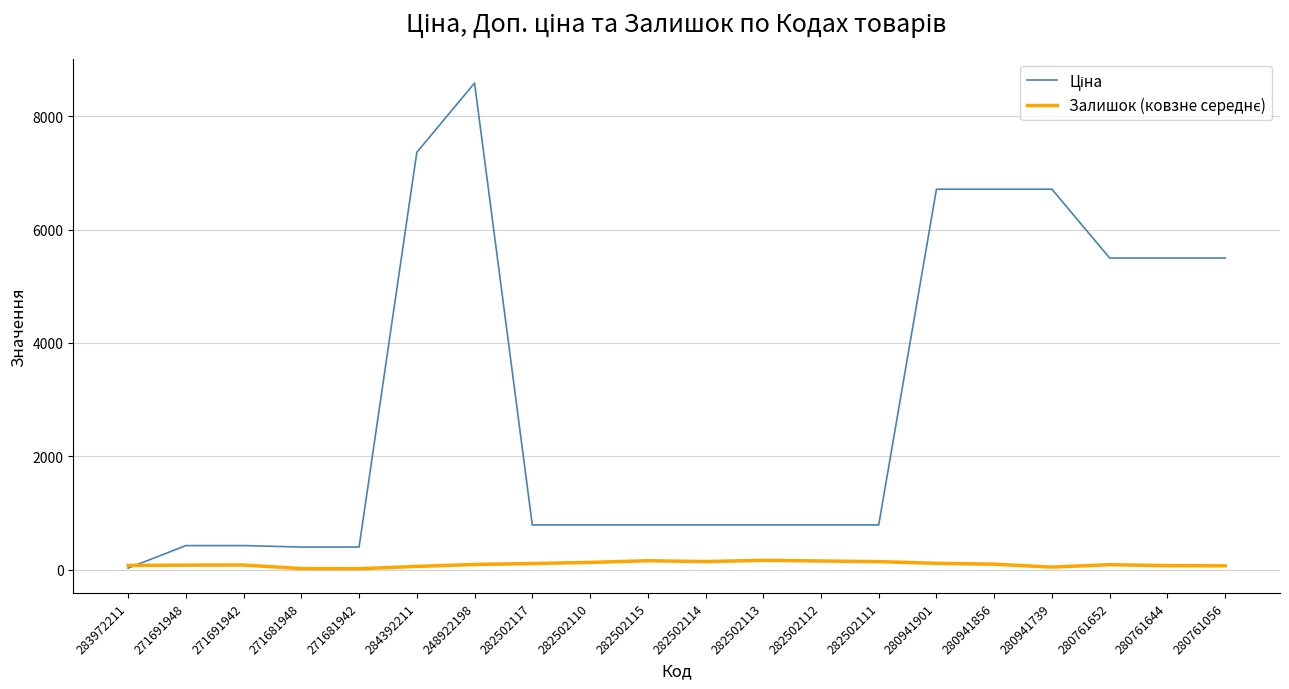

At which category is the sum across all series the highest?

248922198